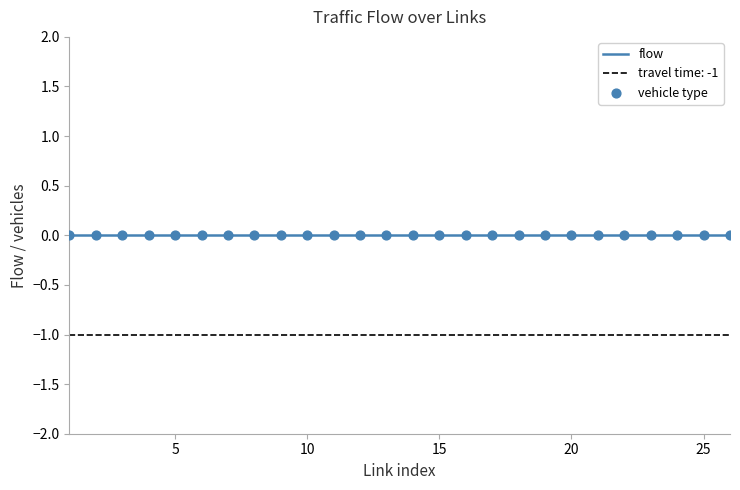

Which series has the largest total across all categories?

flow